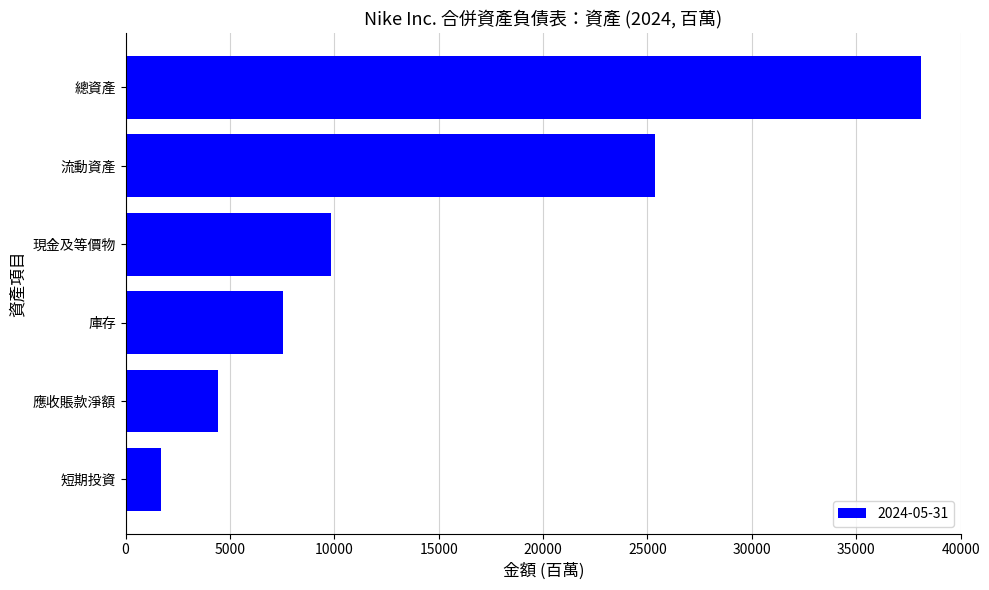

Reading top to bottom, list all the values displayed in this chart.

總資產=38110	流動資產=25382	現金及等價物=9860	庫存=7519	應收賬款淨額=4427	短期投資=1722